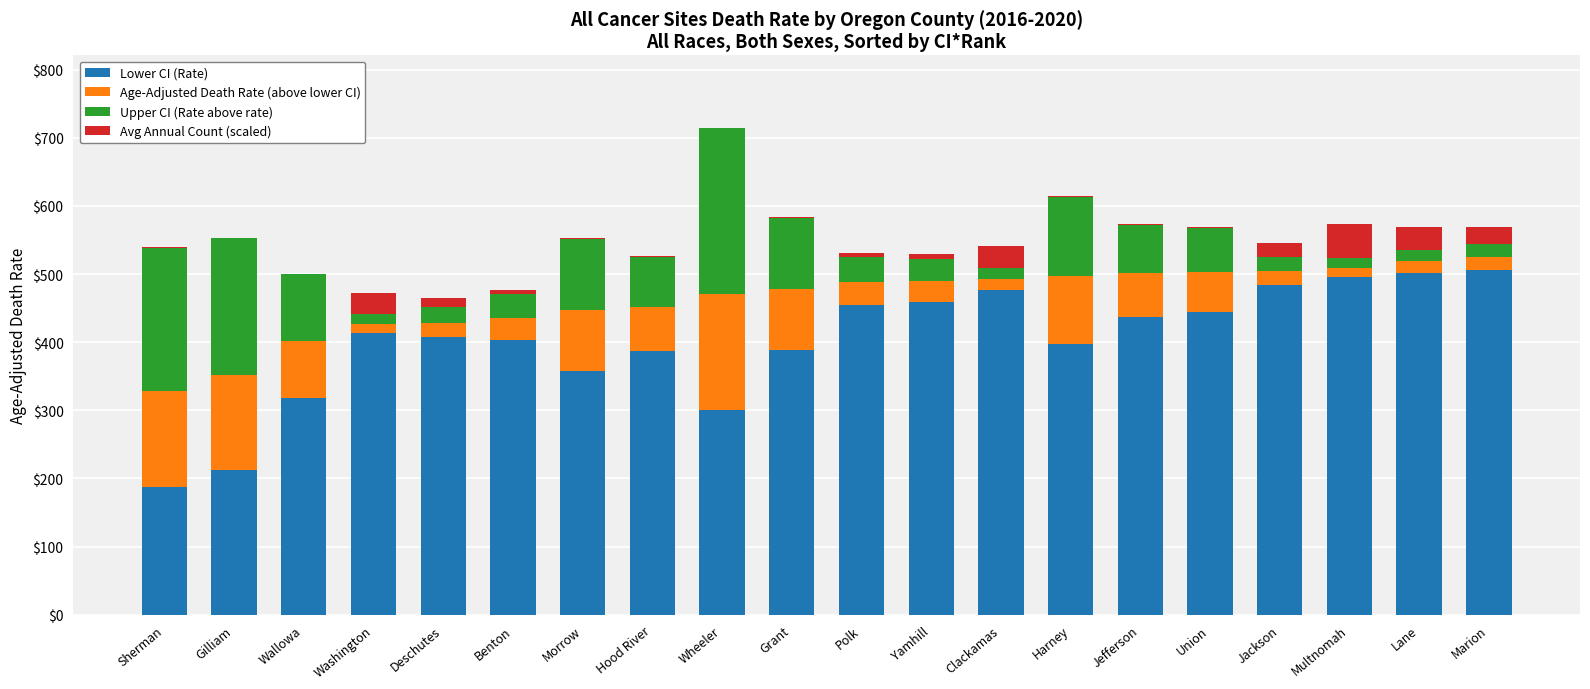

The Lower CI (Rate) series shows 318.0 at Wallowa. True or false?

True